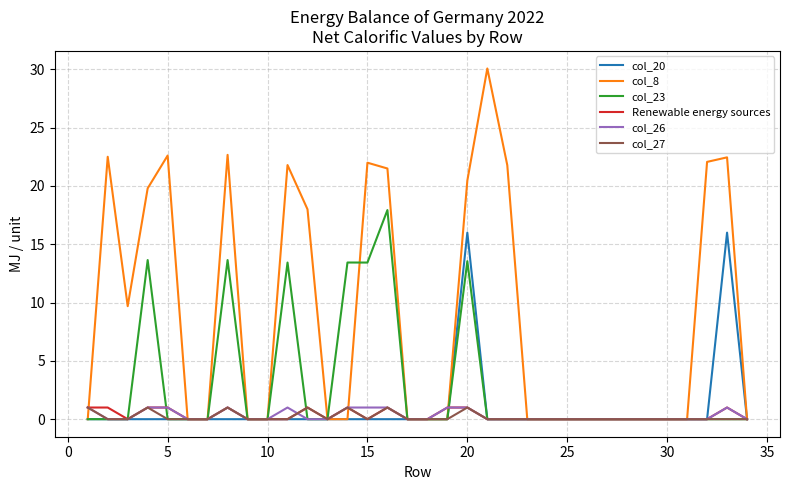

Which series has the widest spread of values?

col_8